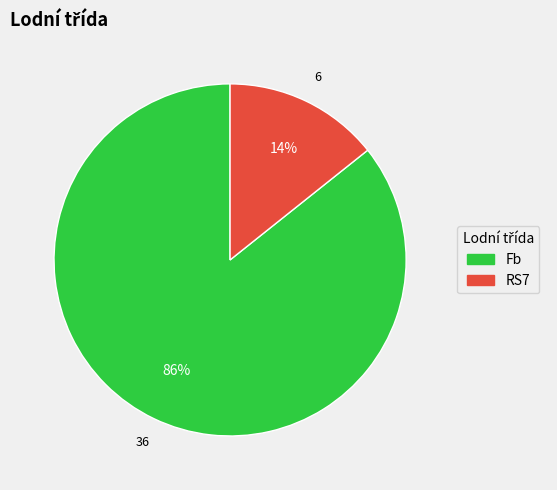

To the nearest percent, what is the average slice percentage?

50%